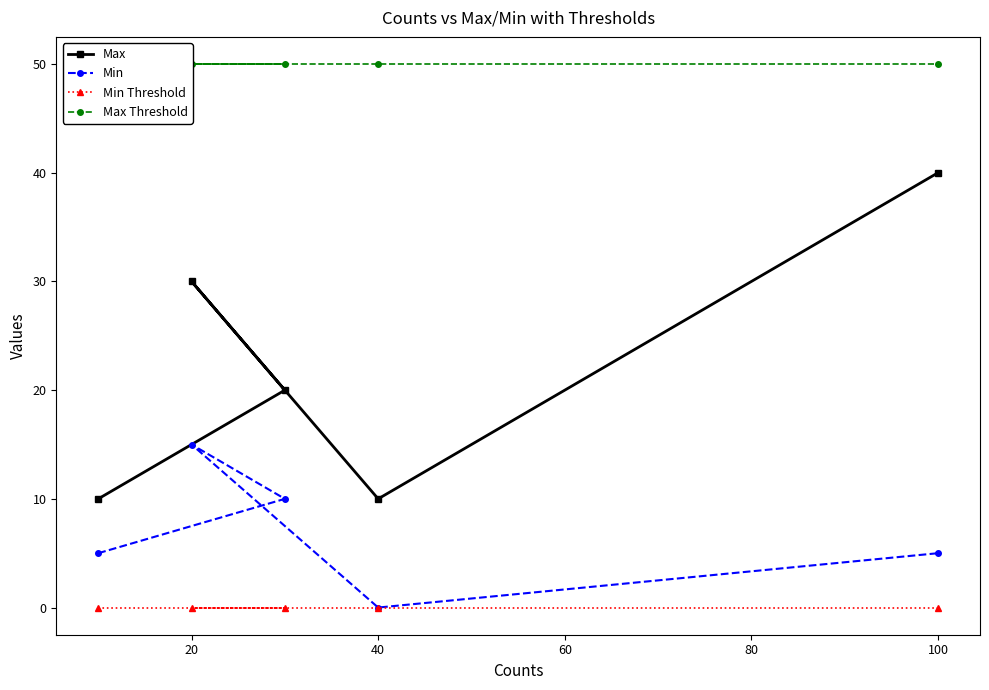

Reading left to right, what are all the values shown in this chart?

Max: 10	20	30	10	40
Min: 5	10	15	0	5
Min Threshold: 0	0	0	0	0
Max Threshold: 50	50	50	50	50